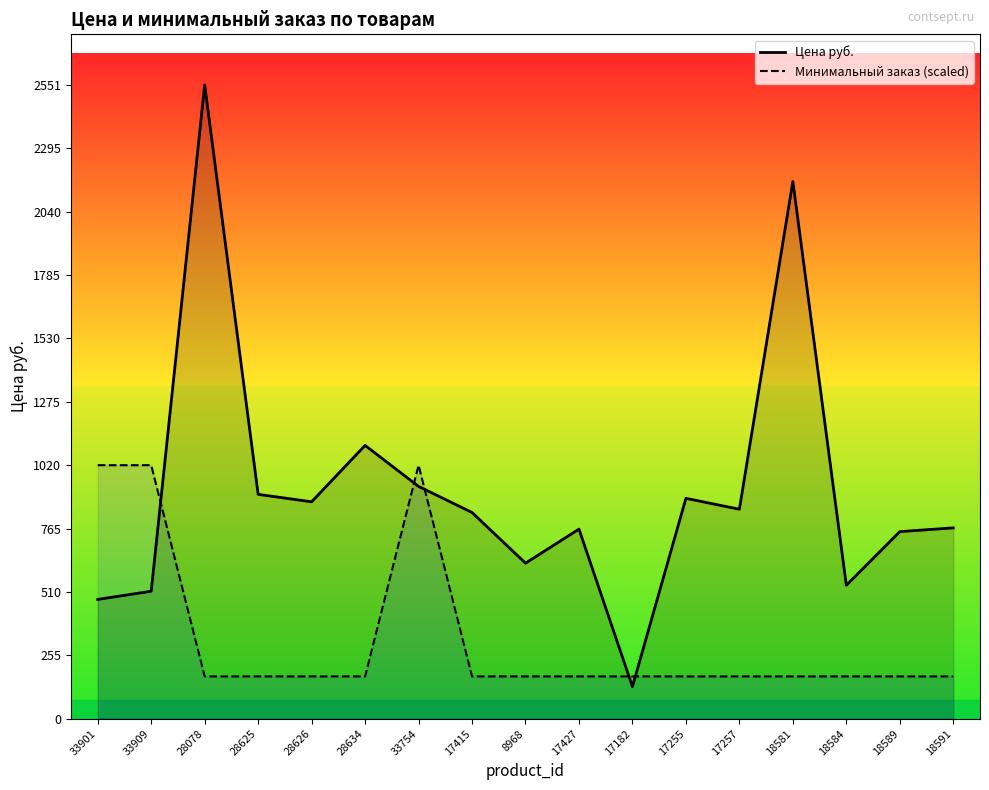

Which label corresponds to the largest value in the chart?

28078